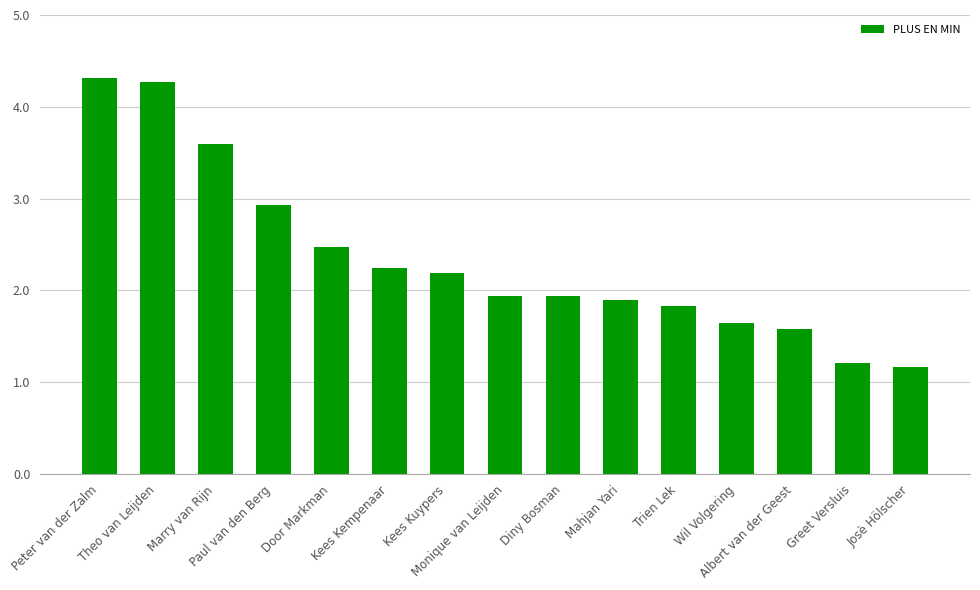

What is the difference between the maximum and minimum values?

3.2